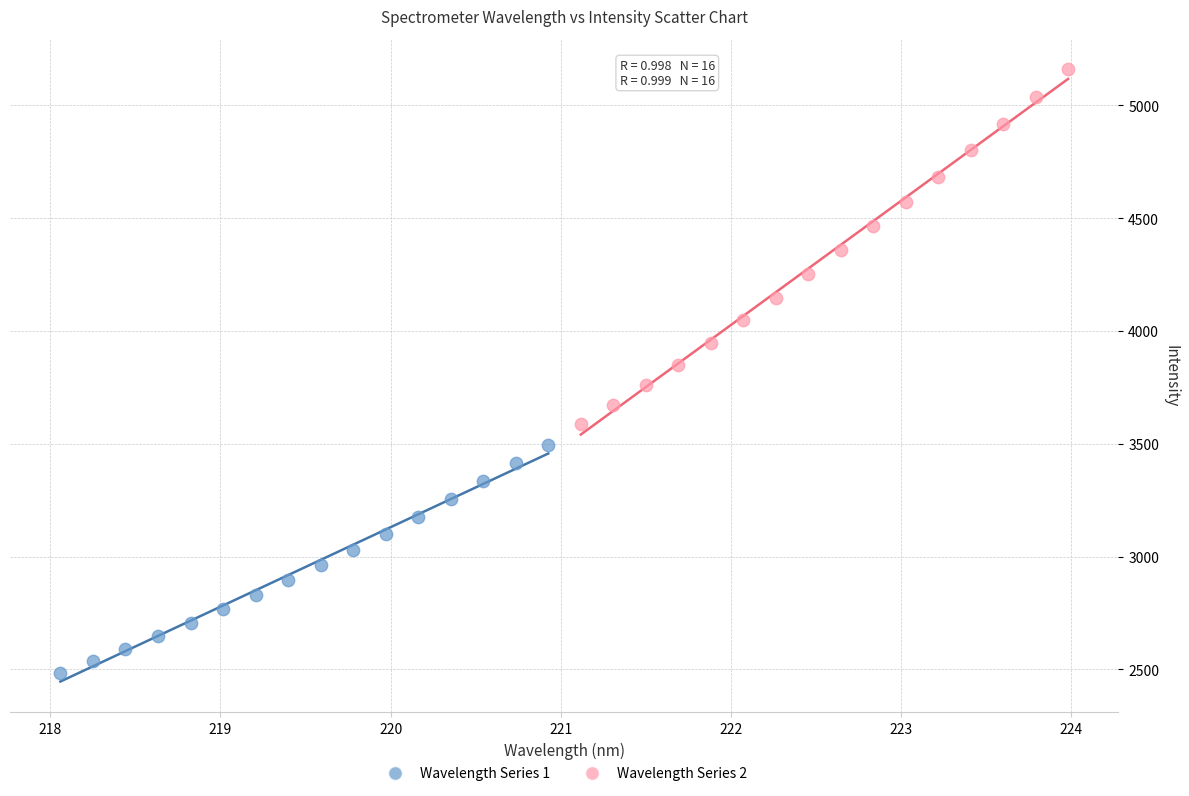

Which series contains the highest Y value?

Wavelength Series 2